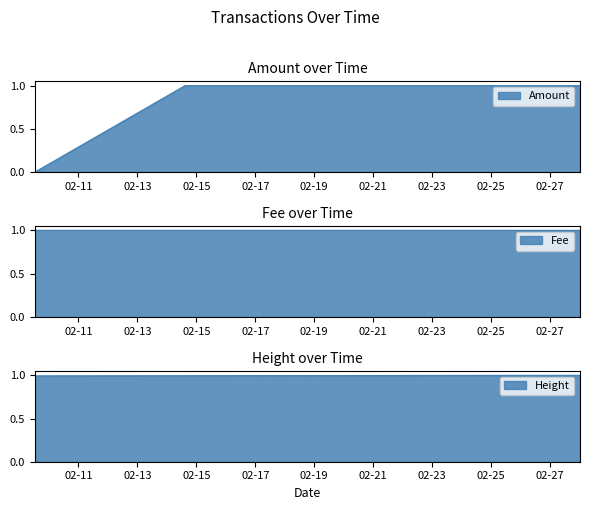

What is the label of the 2nd point from the left?

2022-02-14 14:44:26